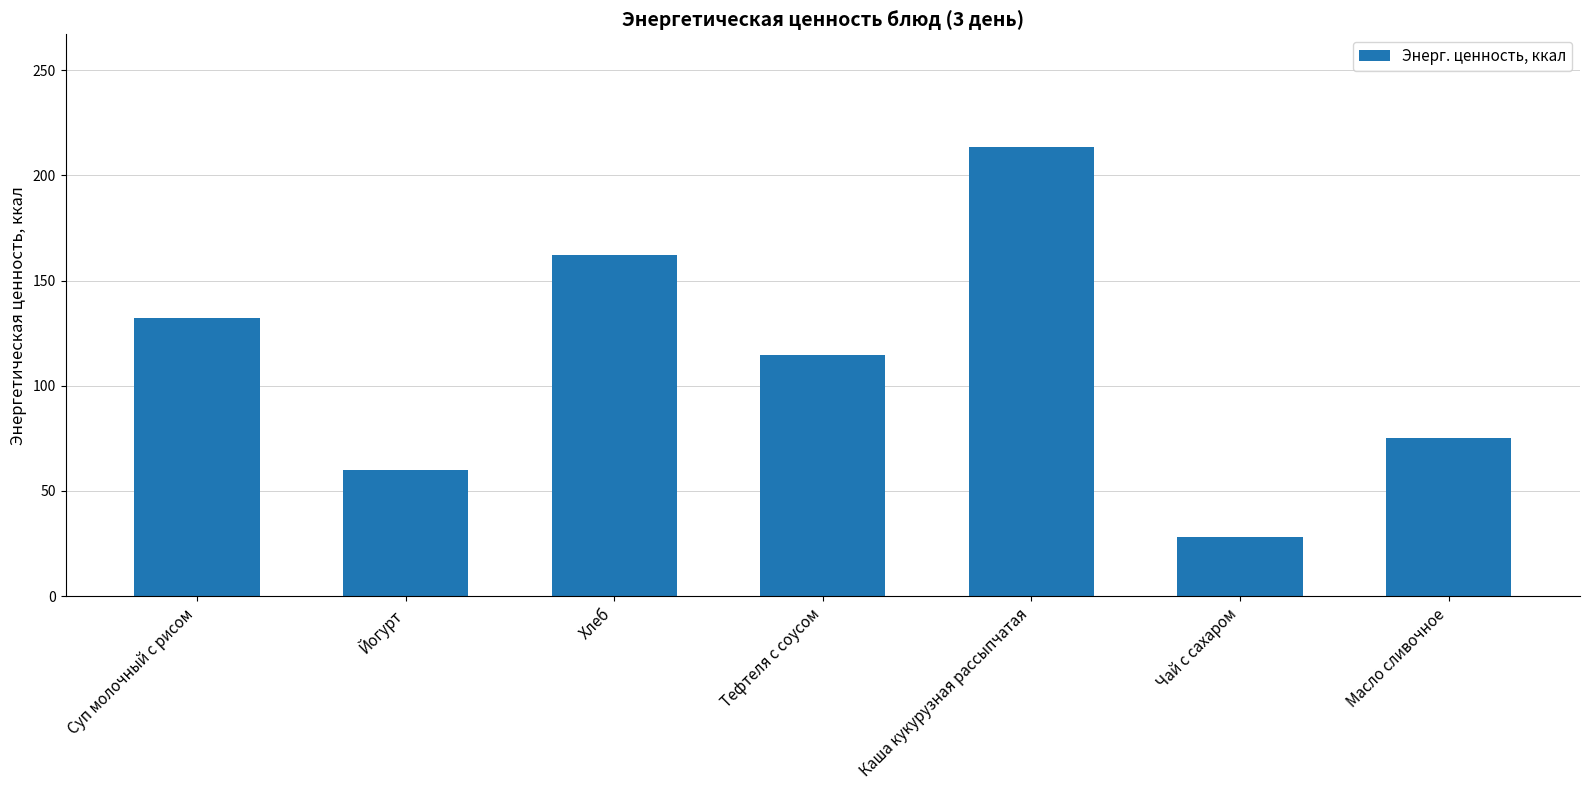

Rank the categories by value from lowest to highest.

Чай с сахаром, Йогурт, Масло сливочное, Тефтеля с соусом, Суп молочный с рисом, Хлеб, Каша кукурузная рассыпчатая